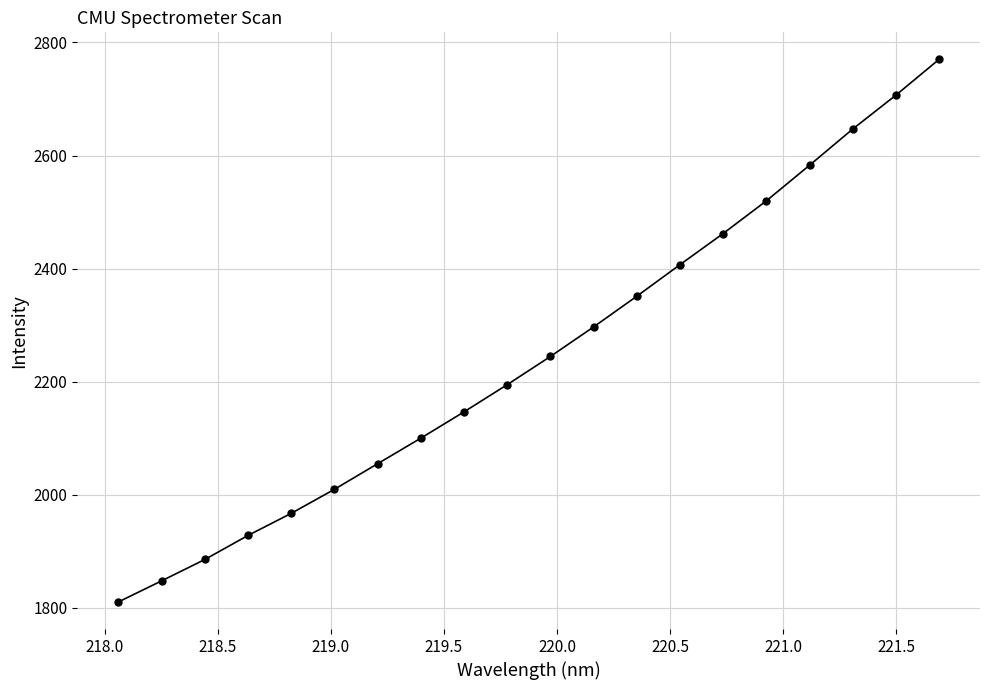

How many values are below 2244?

10